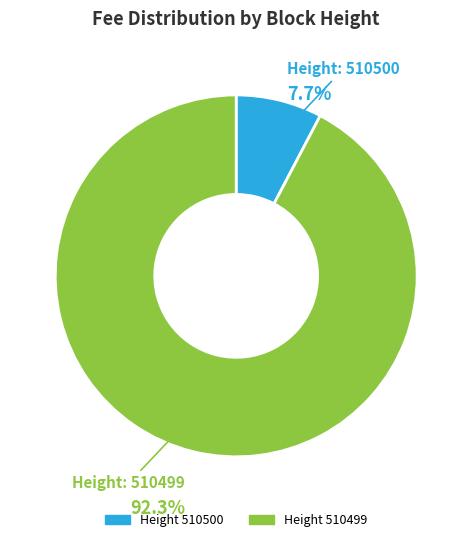

Is there any slice that represents more than half of the pie?

Yes